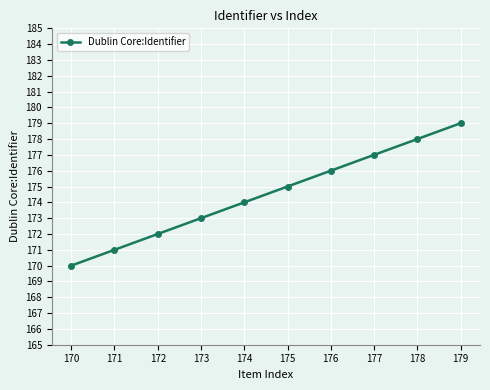

What value does the data have at 170?

170